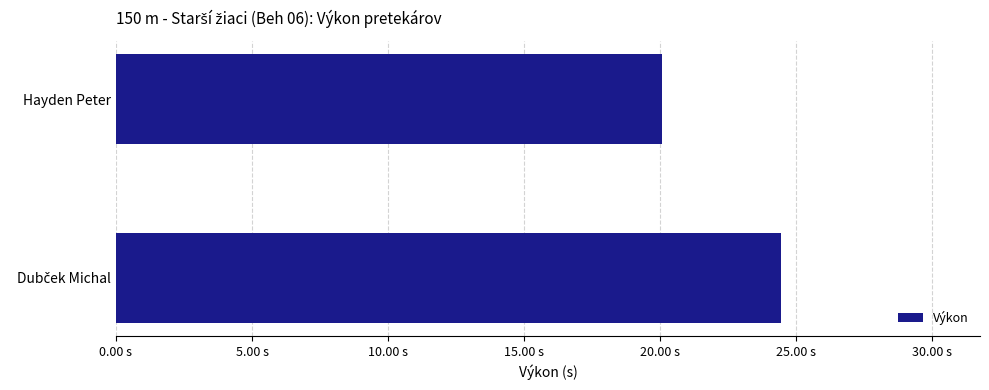

What is the sum of all values?

44.5